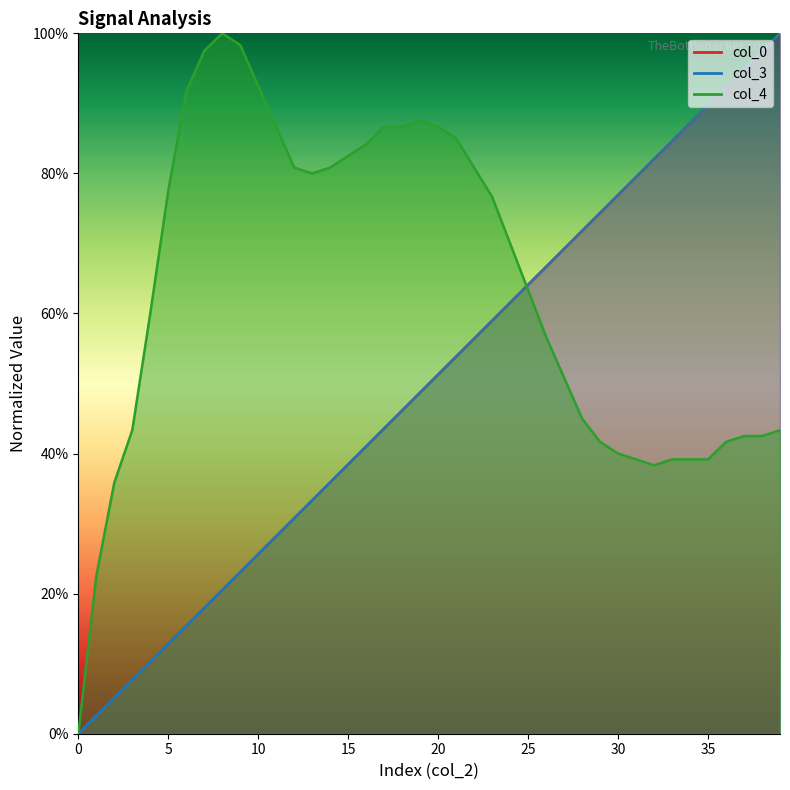

How many interior local peaks does the col_4 line series have?

2